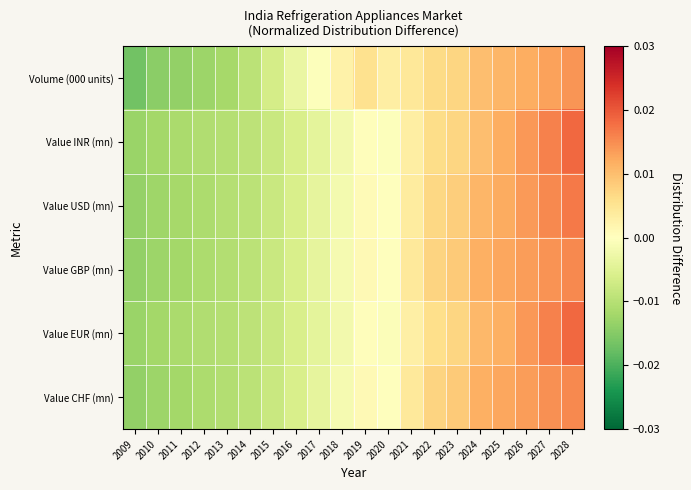

Which series has the largest range (max minus min)?

Value INR (mn)